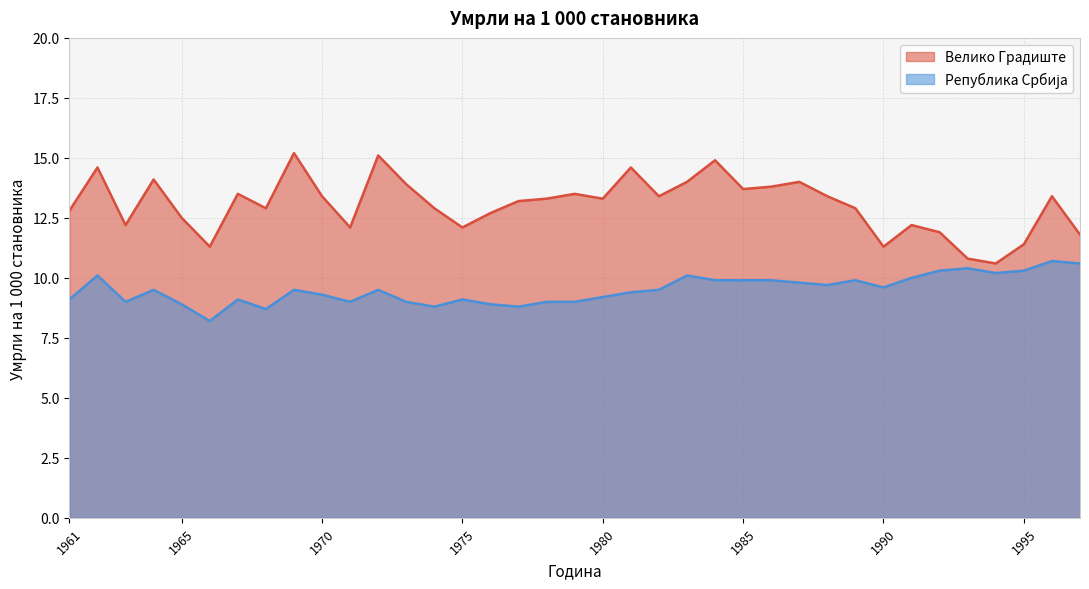

Reading left to right, extract all data points from this chart.

Велико Градиште: 1961=12.8	1962=14.6	1963=12.2	1964=14.1	1965=12.5	1966=11.3	1967=13.5	1968=12.9	1969=15.2	1970=13.4	1971=12.1	1972=15.1	1973=13.9	1974=12.9	1975=12.1	1976=12.7	1977=13.2	1978=13.3	1979=13.5	1980=13.3	1981=14.6	1982=13.4	1983=14.0	1984=14.9	1985=13.7	1986=13.8	1987=14.0	1988=13.4	1989=12.9	1990=11.3	1991=12.2	1992=11.9	1993=10.8	1994=10.6	1995=11.4	1996=13.4	1997=11.8
Република Србија: 1961=9.1	1962=10.1	1963=9.0	1964=9.5	1965=8.9	1966=8.2	1967=9.1	1968=8.7	1969=9.5	1970=9.3	1971=9.0	1972=9.5	1973=9.0	1974=8.8	1975=9.1	1976=8.9	1977=8.8	1978=9.0	1979=9.0	1980=9.2	1981=9.4	1982=9.5	1983=10.1	1984=9.9	1985=9.9	1986=9.9	1987=9.8	1988=9.7	1989=9.9	1990=9.6	1991=10.0	1992=10.3	1993=10.4	1994=10.2	1995=10.3	1996=10.7	1997=10.6